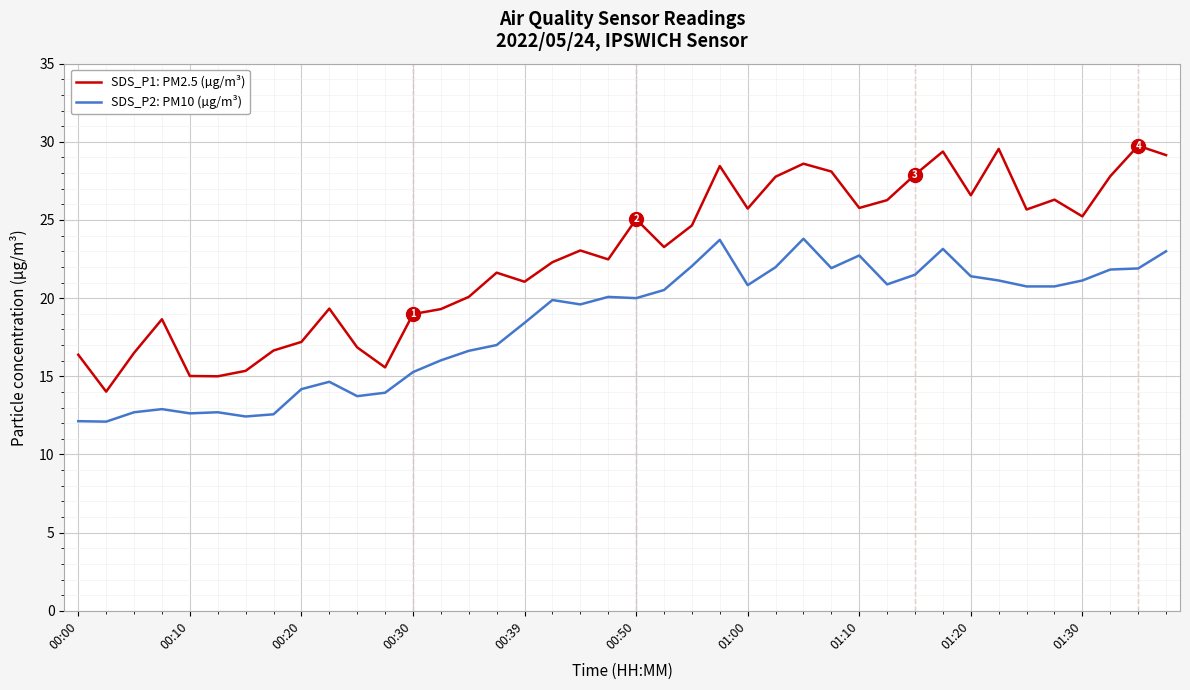

True or false: SDS_P1: PM2.5 (µg/m³) and SDS_P2: PM10 (µg/m³) cross at least once.

False